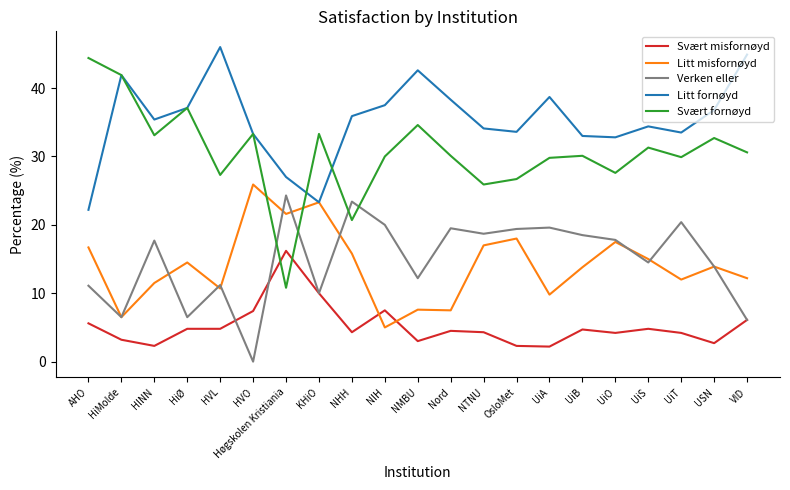

Which series has the largest total across all categories?

Litt fornøyd